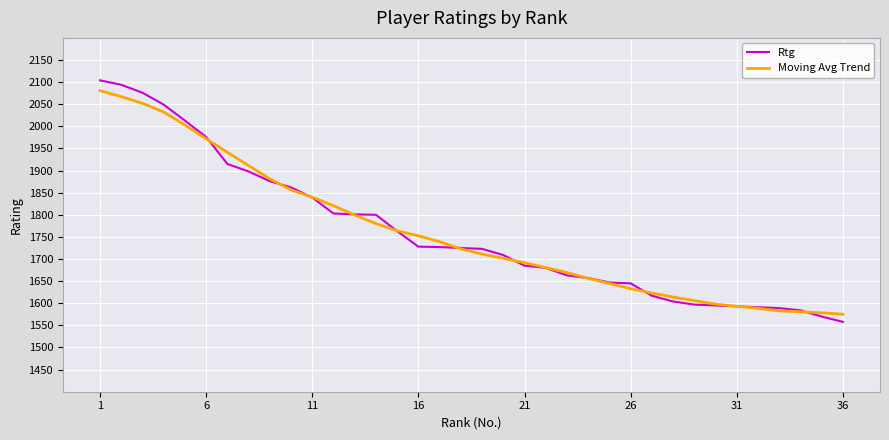

What is the greatest value displayed?

2104.0